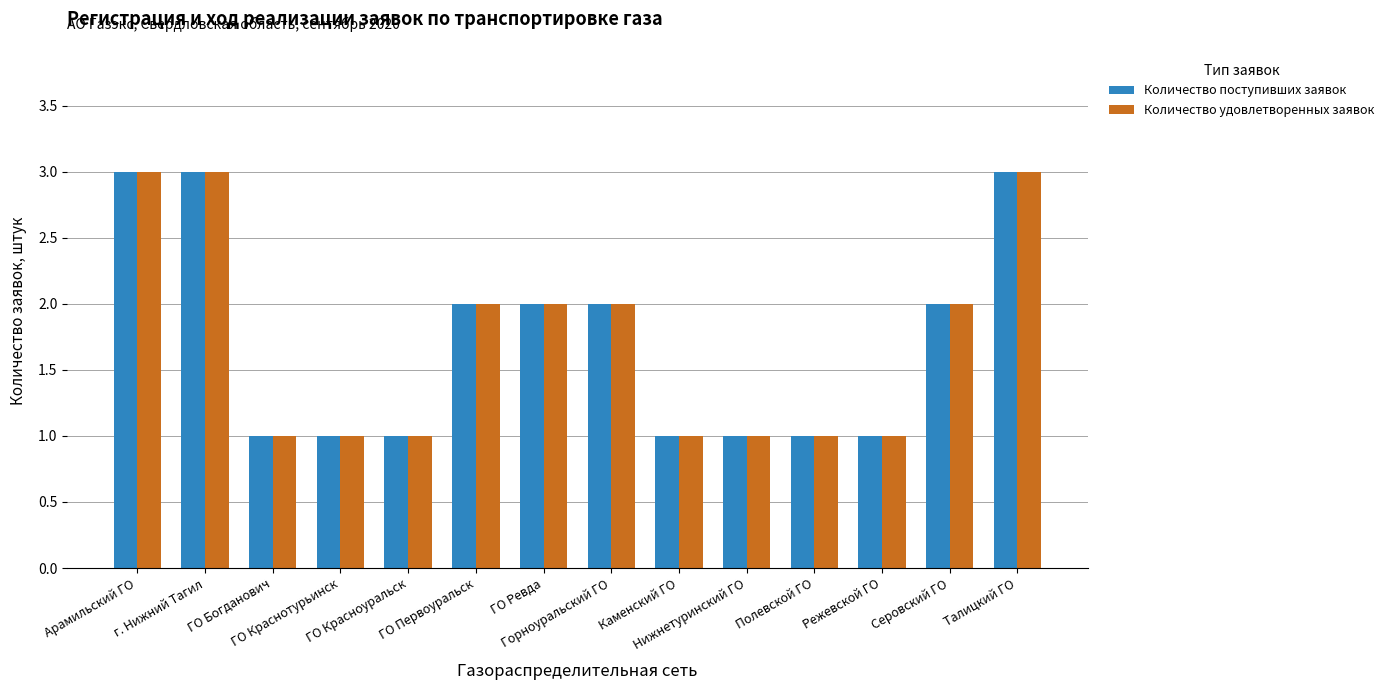

What is the minimum value shown in the chart?

1